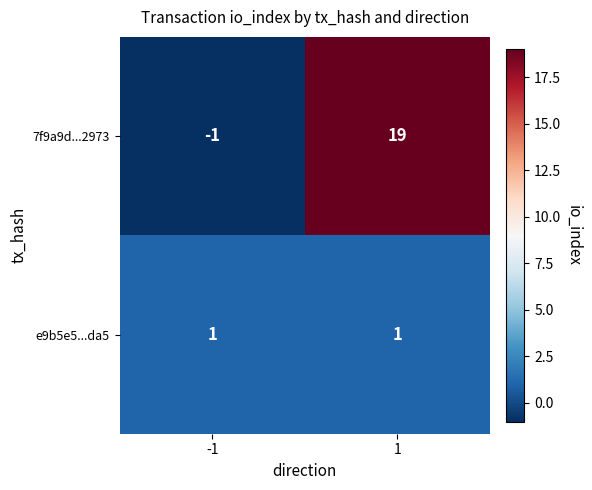

Which series changed the most between -1 and 1?

7f9a9d...2973